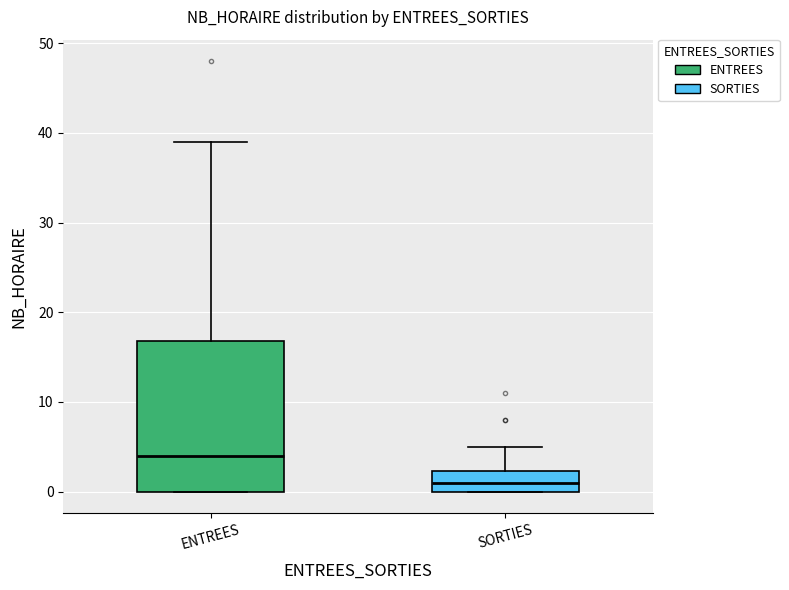

Which box's median line is the highest?

ENTREES